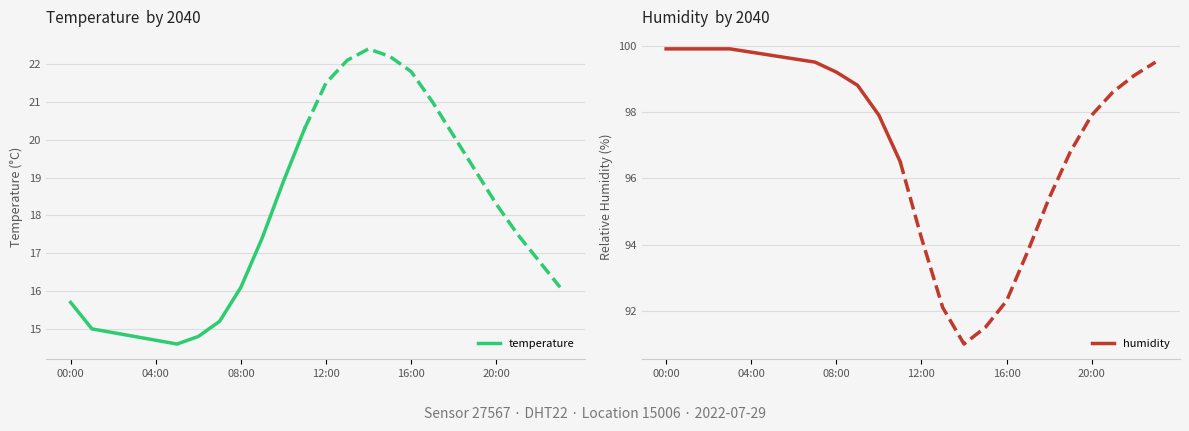

Is it true that temperature equals 16.1 at 08:00?

True